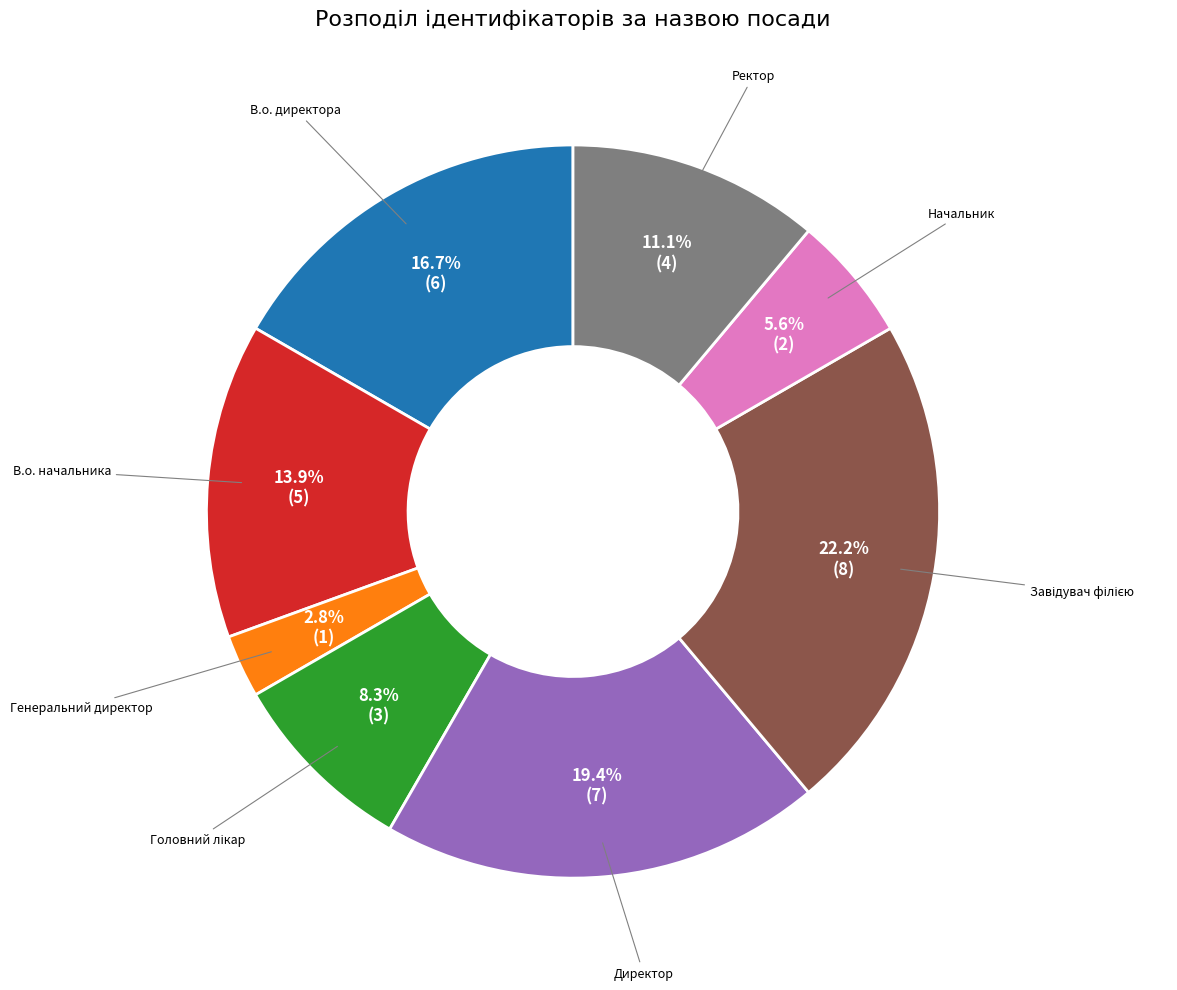

Does any single category account for the majority?

No